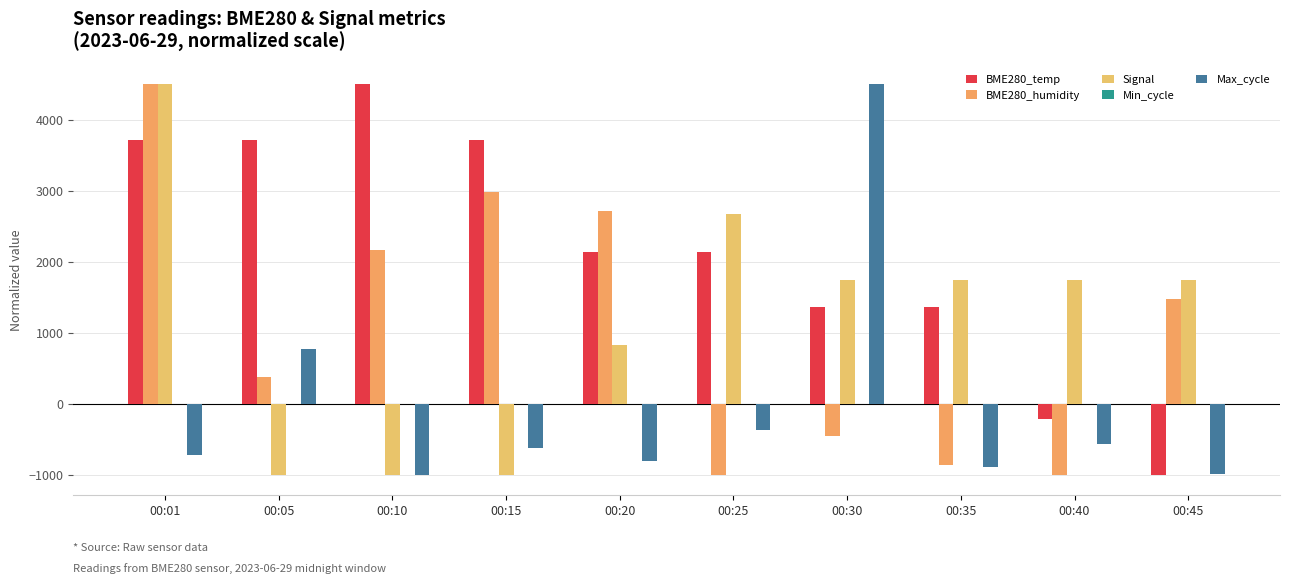

What is the sum of the Max_cycle values at 00:40 and 00:45?

-1550.7